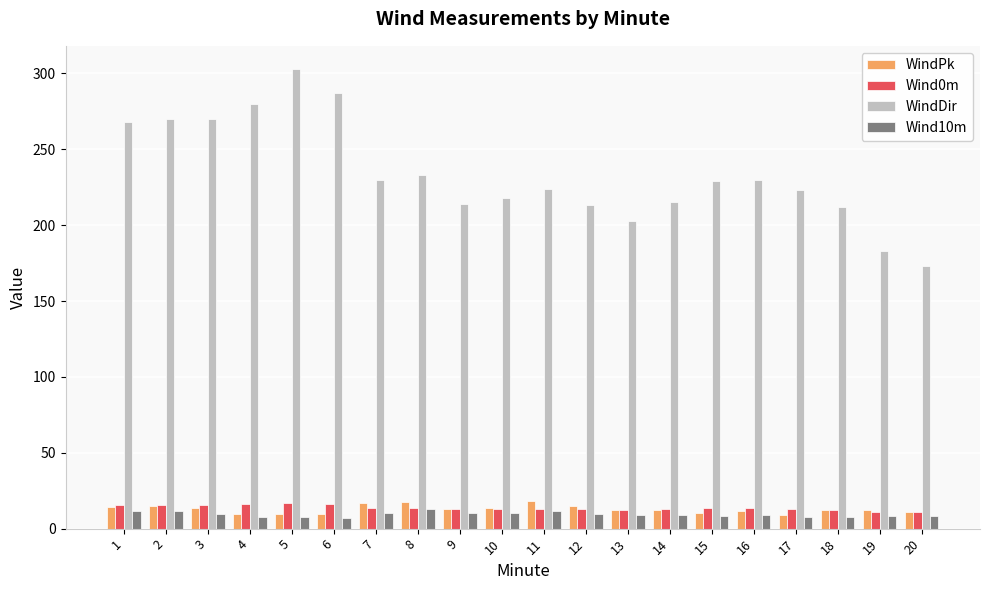

What is the lowest value of the WindPk series?

9.2